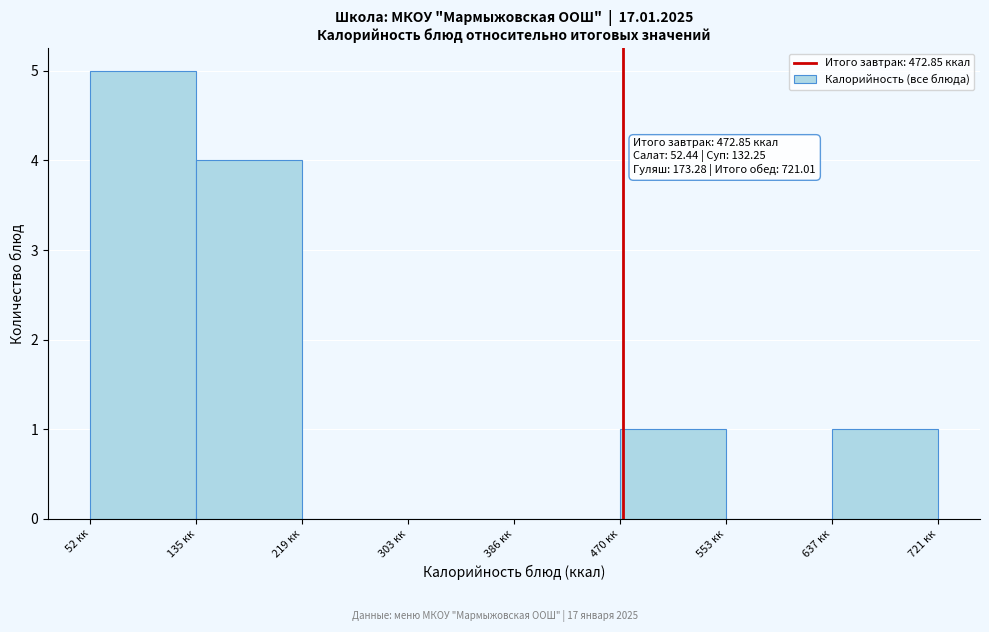

Over which range of the x-axis is the bar tallest?

50 to 140